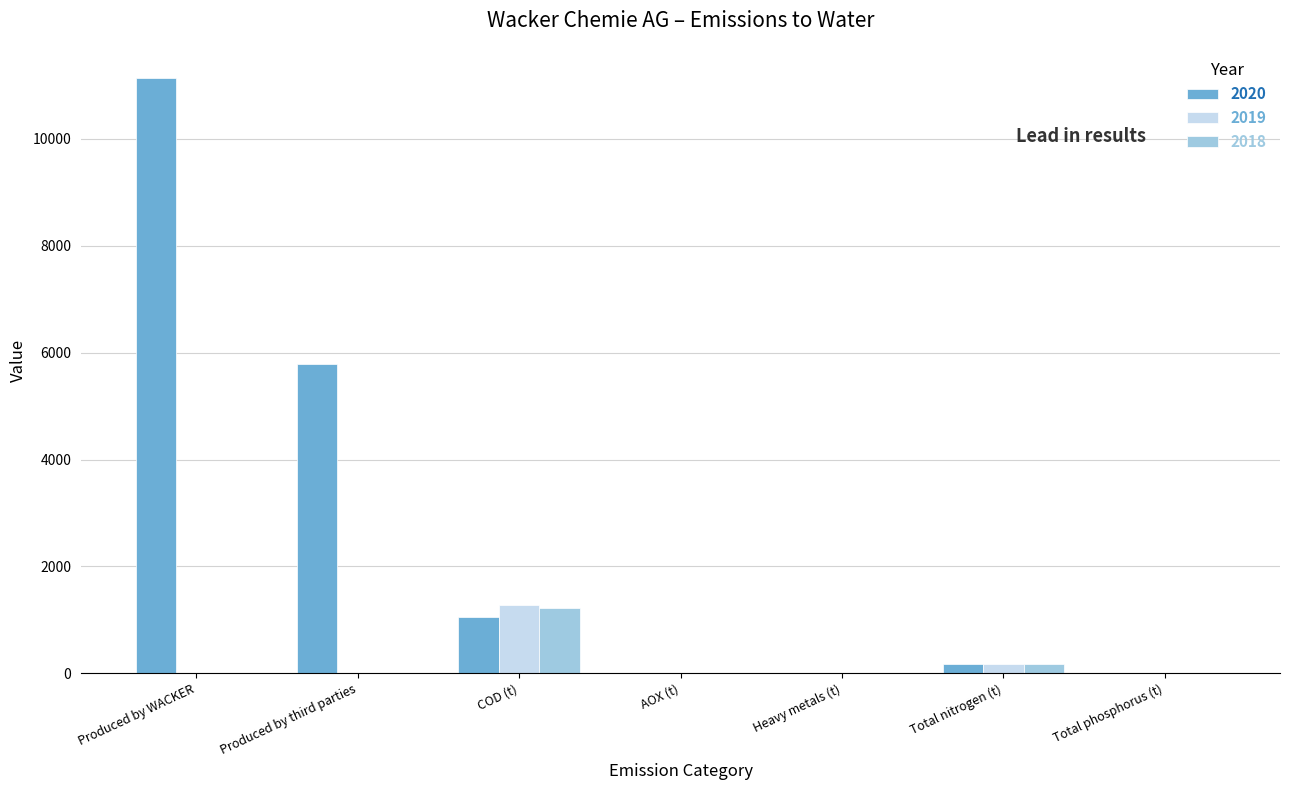

What is the sum of the 2020 values at Total nitrogen (t) and COD (t)?

1224.0